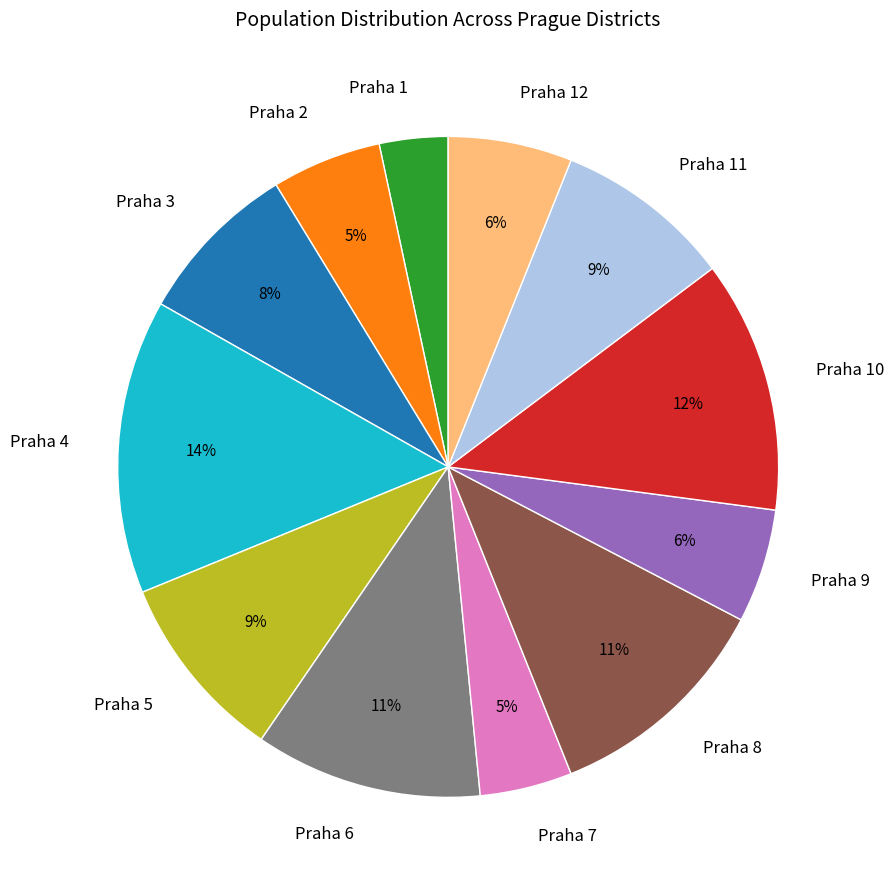

Which has a higher value, Praha 4 or Praha 2?

Praha 4